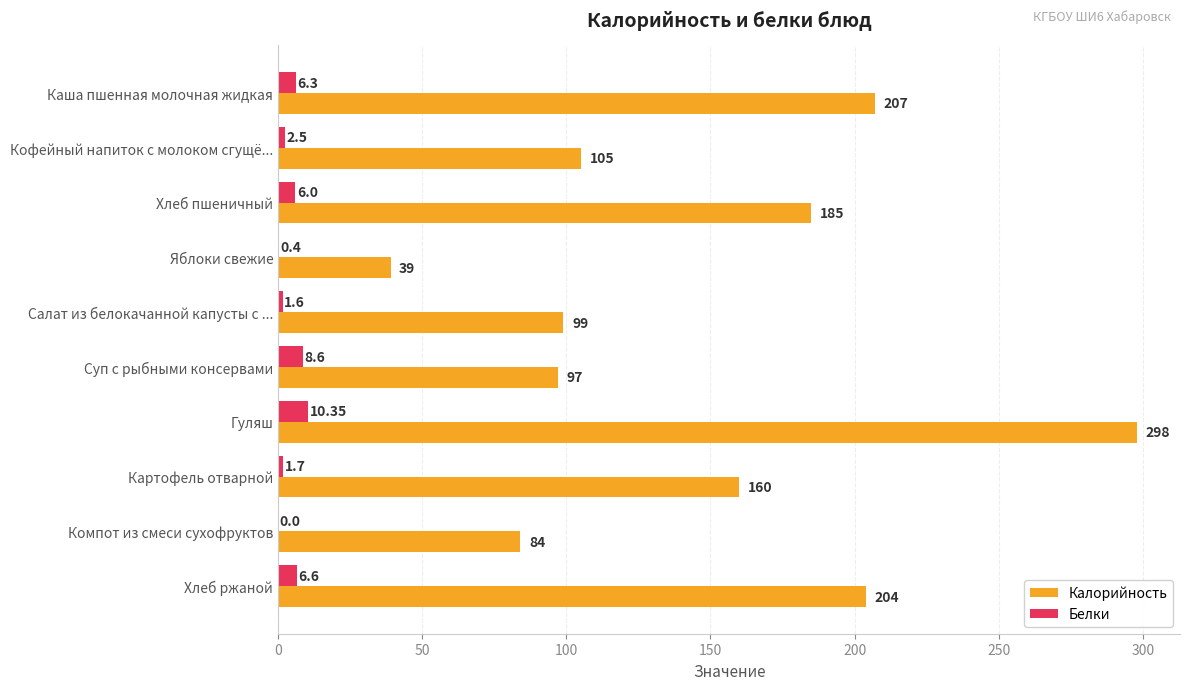

Which series changed the most between Кофейный напиток с молоком сгущё... and Компот из смеси сухофруктов?

Калорийность